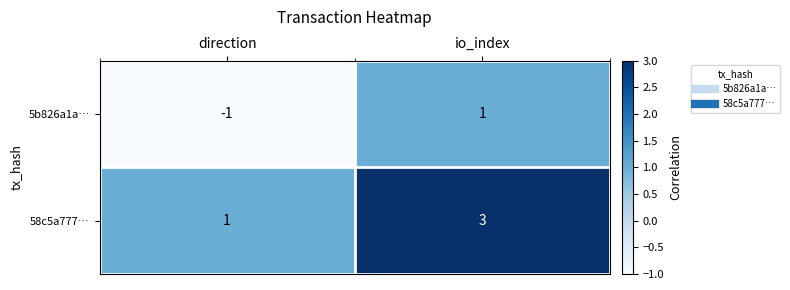

Count the number of data series in this chart.

2